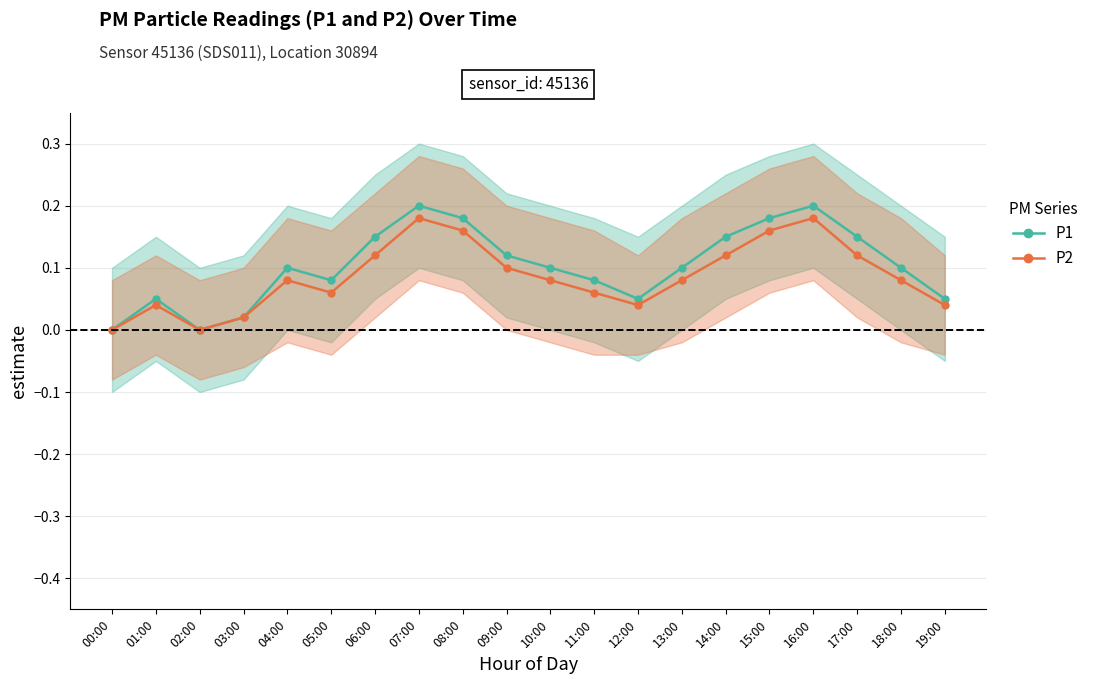

Does the chart have visible grid lines?

Yes